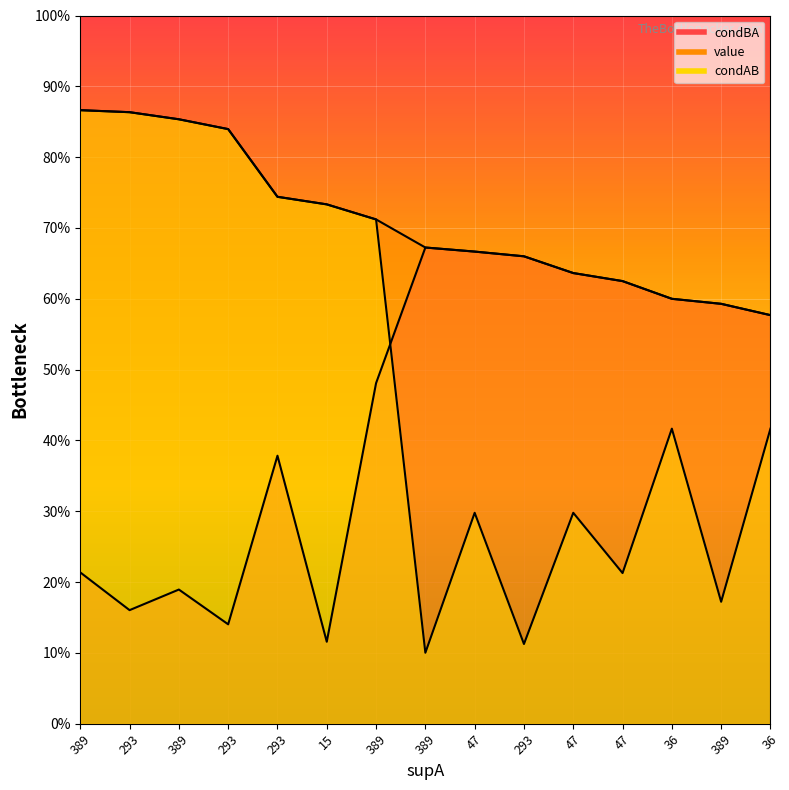

Which label corresponds to the largest value in the chart?

389